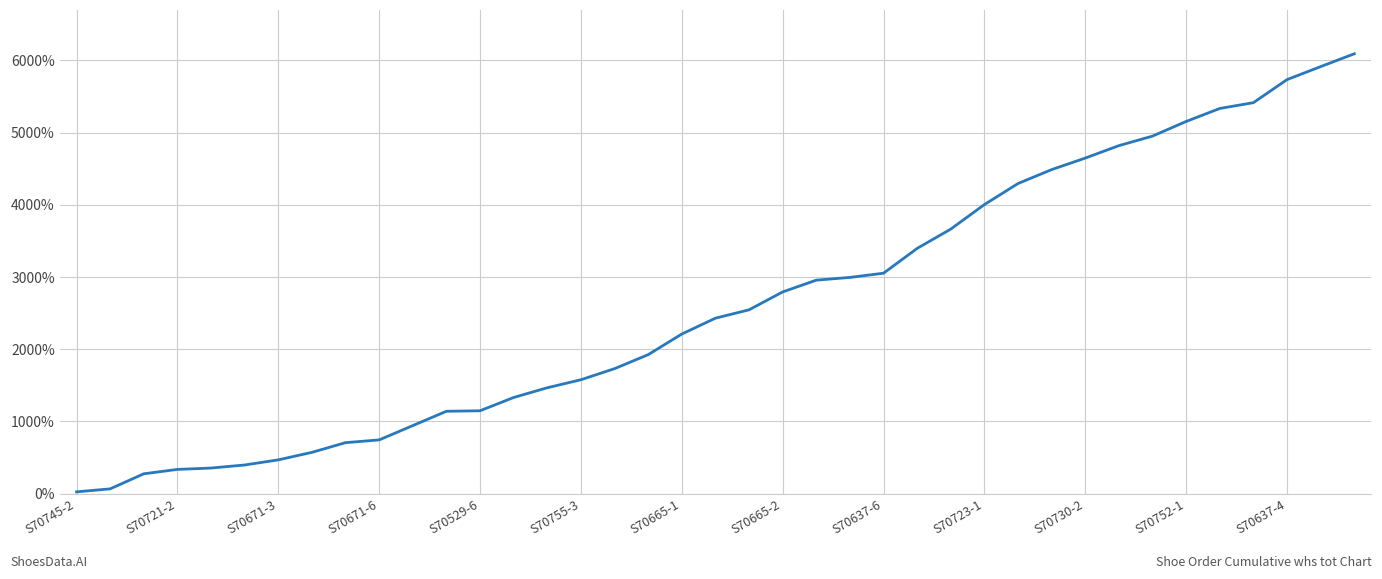

Does the chart display data point markers on the line(s)?

No